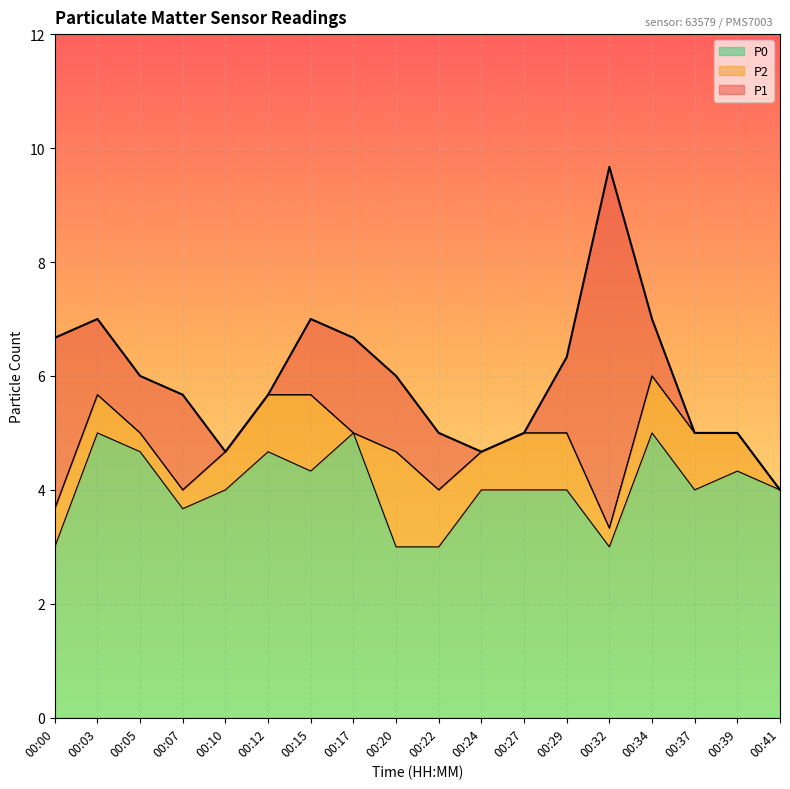

Between 00:10 and 00:41, which is larger?

00:10